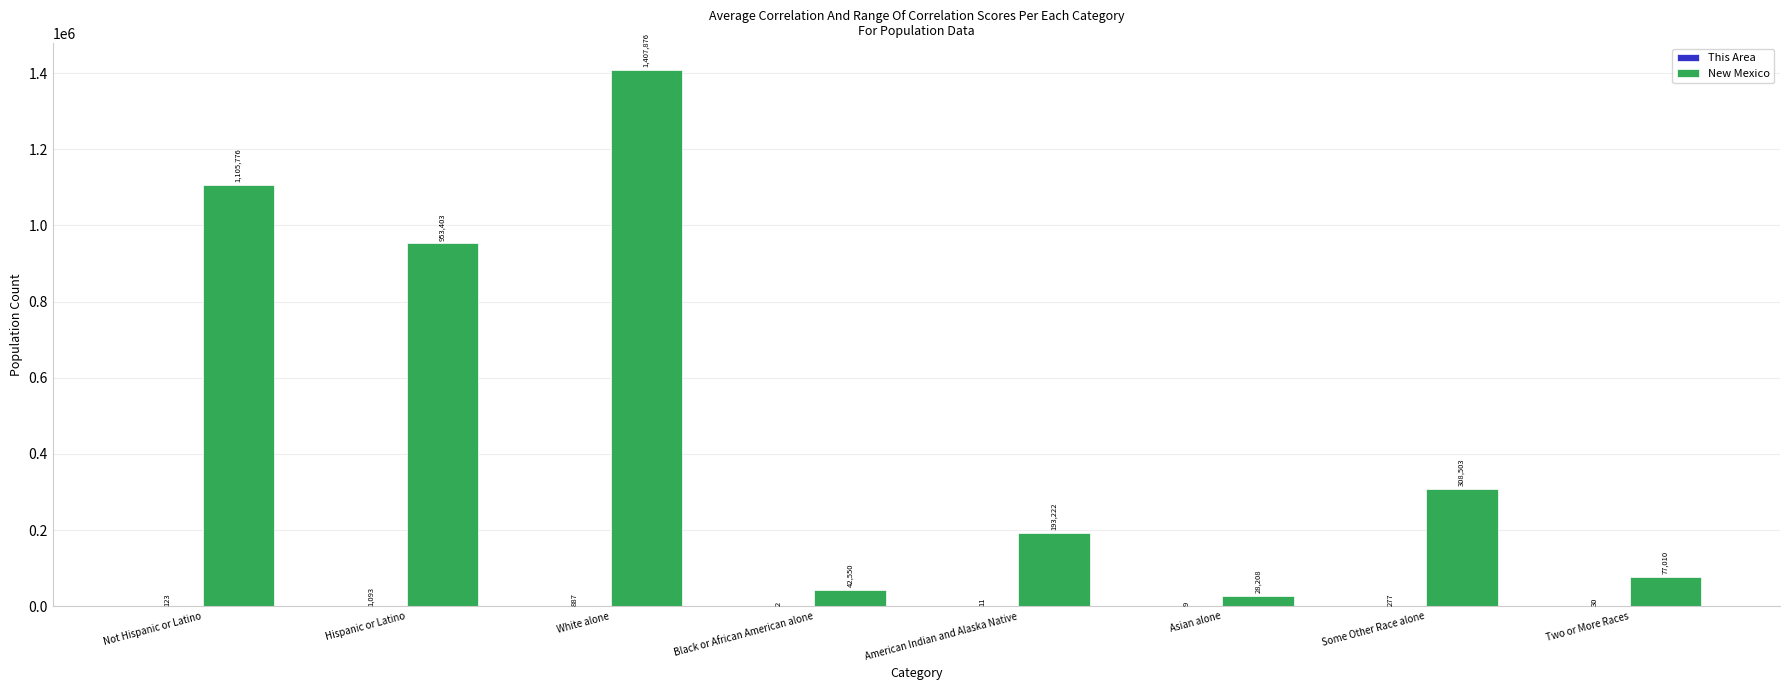

The New Mexico series shows 77010 at Two or More Races. True or false?

True